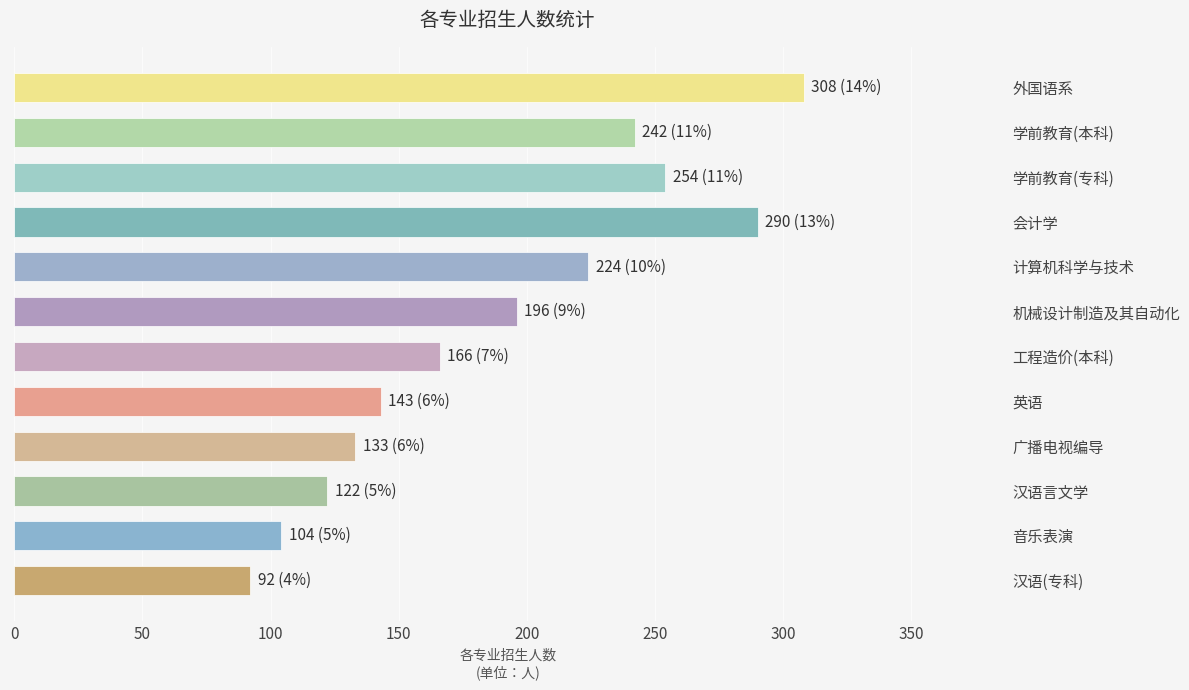

Reading top to bottom, list all the values displayed in this chart.

外国语系=308	学前教育(本科)=242	学前教育(专科)=254	会计学=290	计算机科学与技术=224	机械设计制造及其自动化=196	工程造价(本科)=166	英语=143	广播电视编导=133	汉语言文学=122	音乐表演=104	汉语(专科)=92